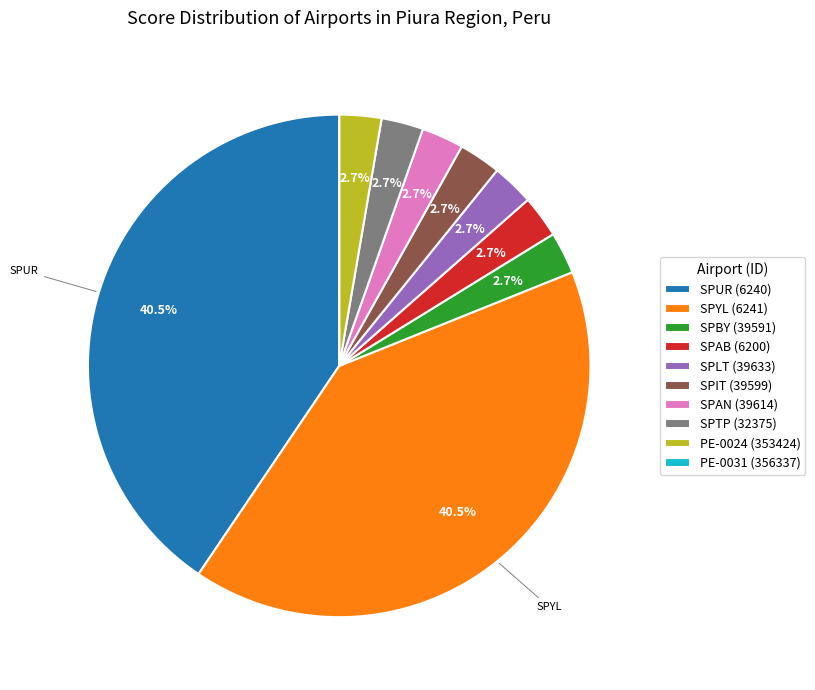

Is there any slice that represents more than half of the pie?

No